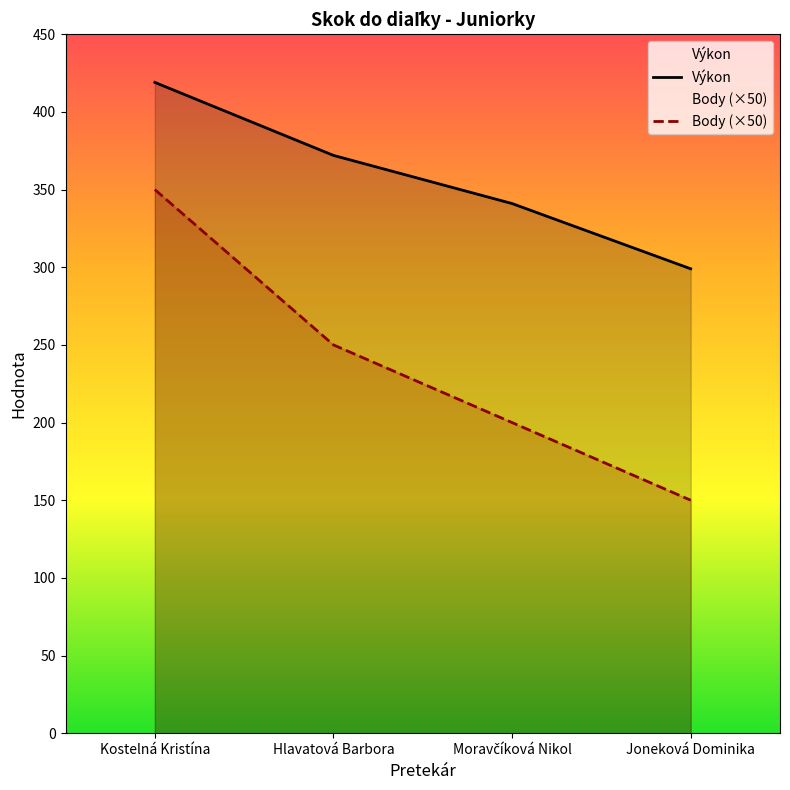

Is the value of Výkon at Hlavatová Barbora greater than the value of Body (×50) at Joneková Dominika?

Yes